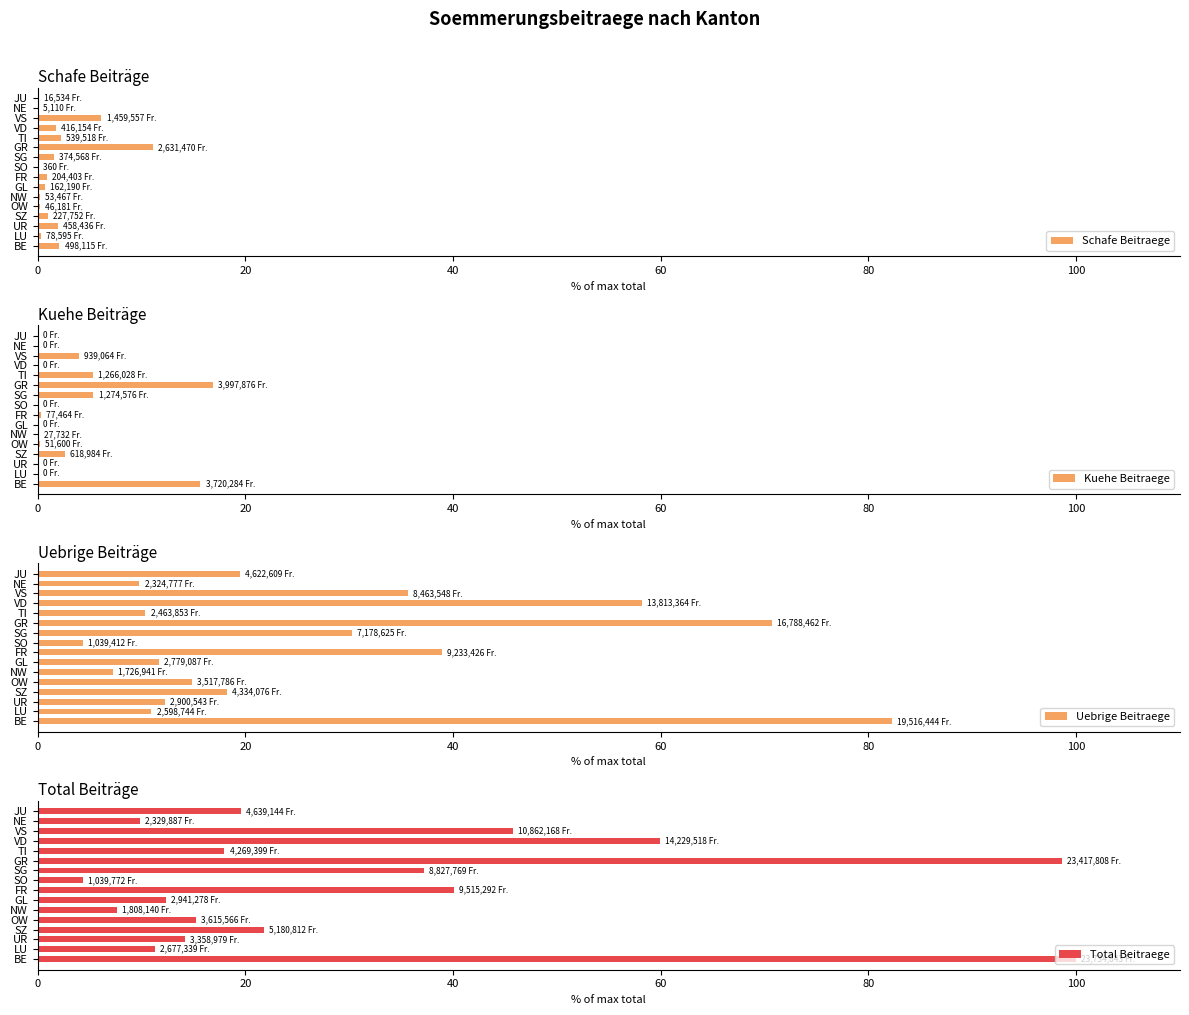

What is the maximum value for Schafe Beitraege?

11.1